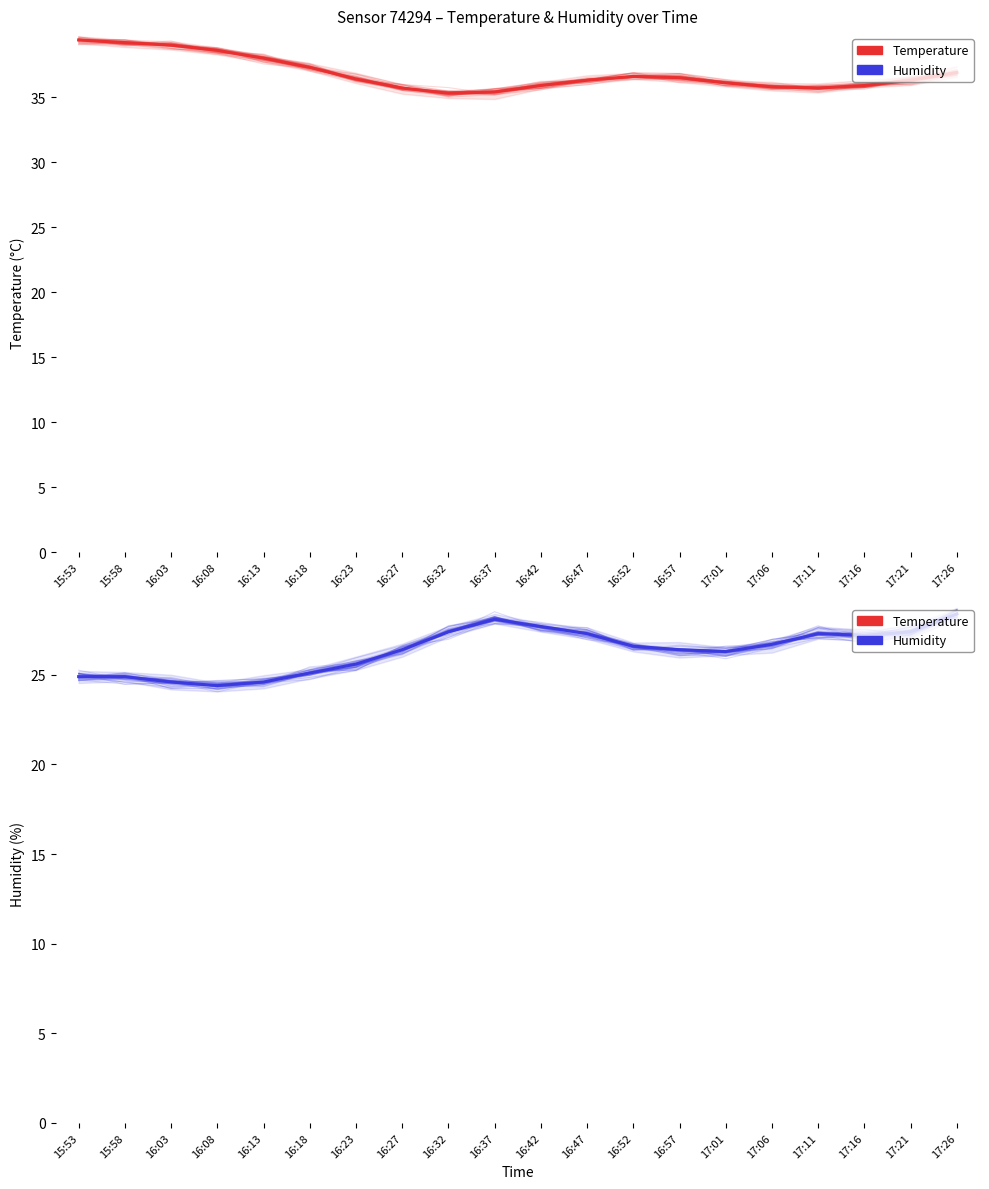

At how many categories does at least one series exceed 37?

6